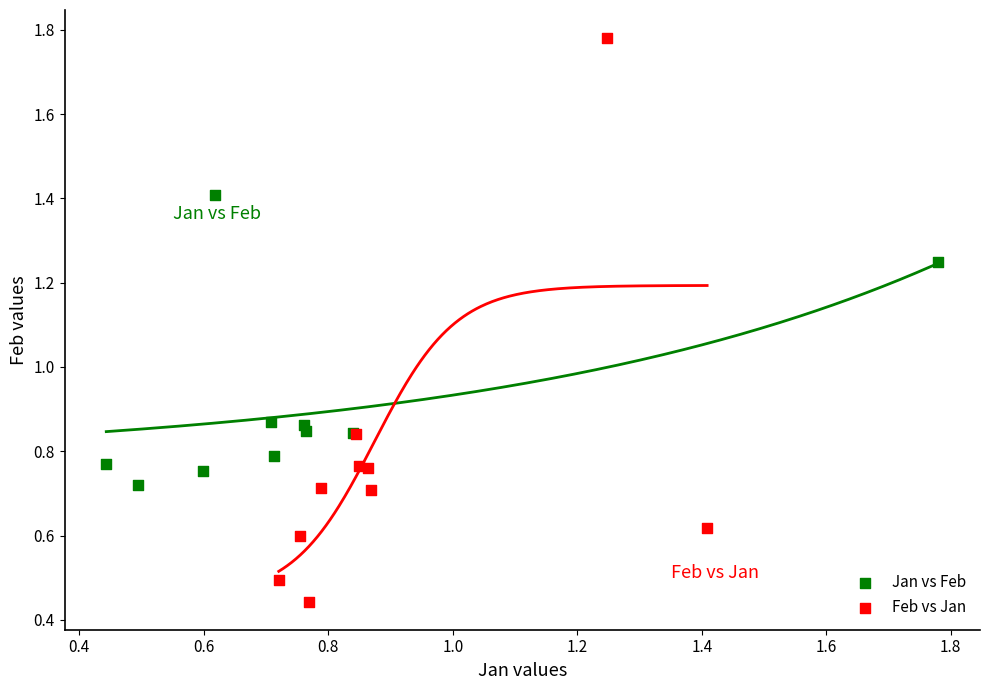

Which series has the largest Y range (max minus min)?

Feb vs Jan